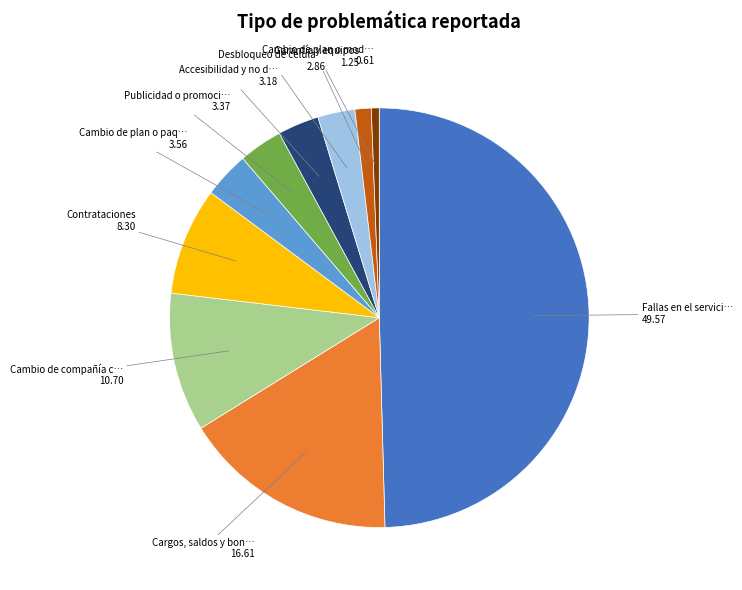

Is there any slice that represents more than half of the pie?

No